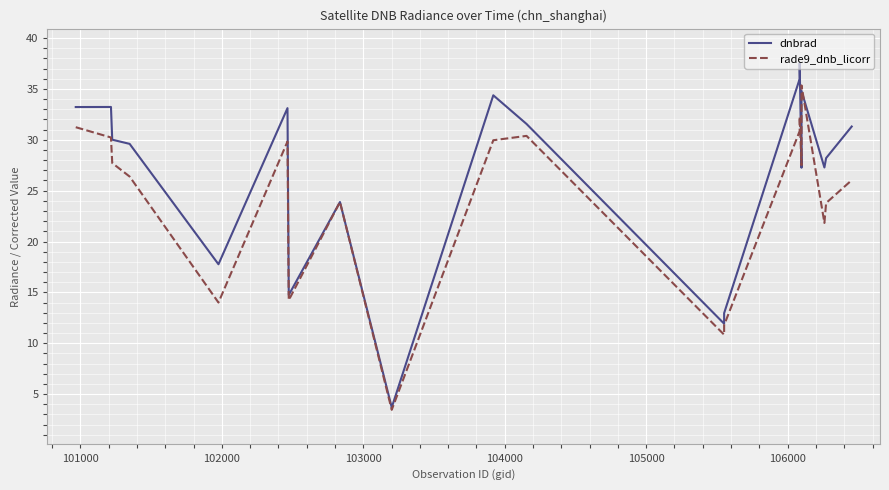

Count the number of data series in this chart.

2